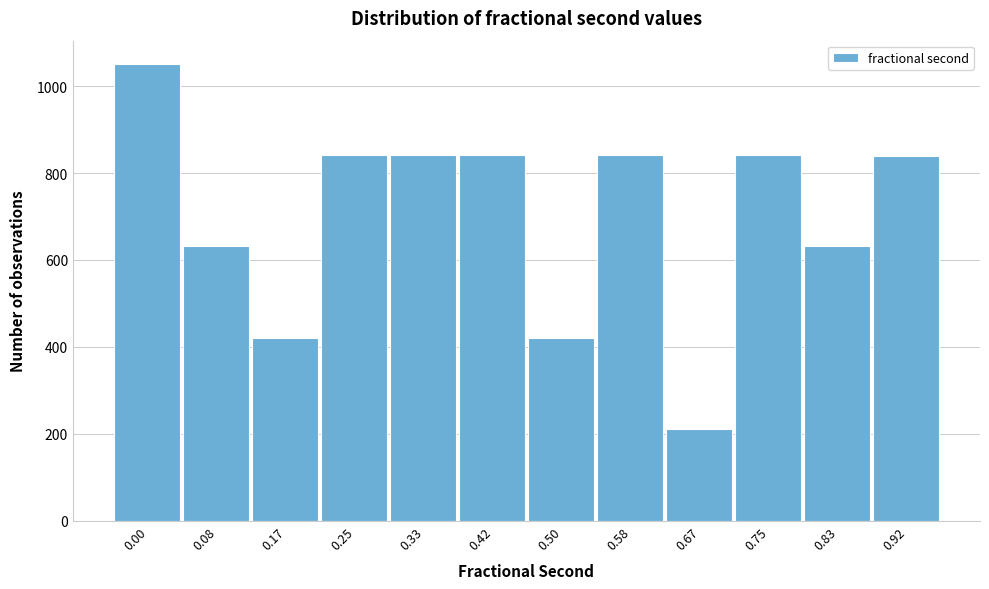

What is the maximum value shown in the chart?

1052